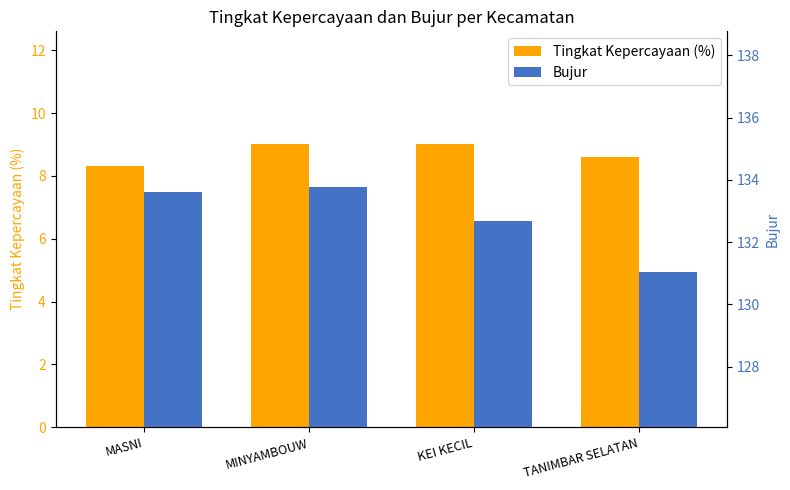

What is the difference between the Tingkat Kepercayaan (%) values at KEI KECIL and MASNI?

0.7